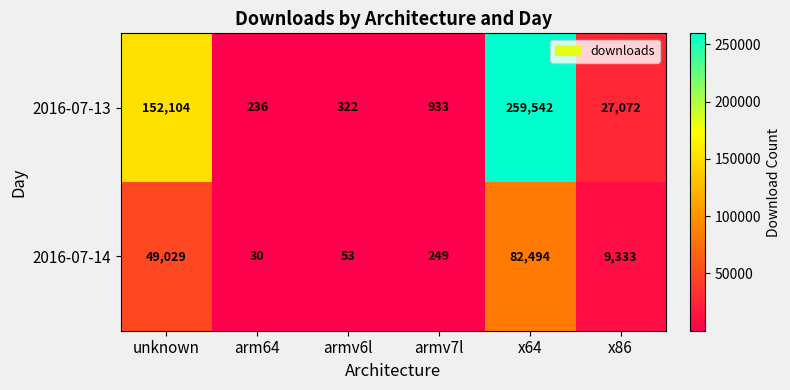

What is the difference between the 2016-07-13 values at armv6l and unknown?

151782